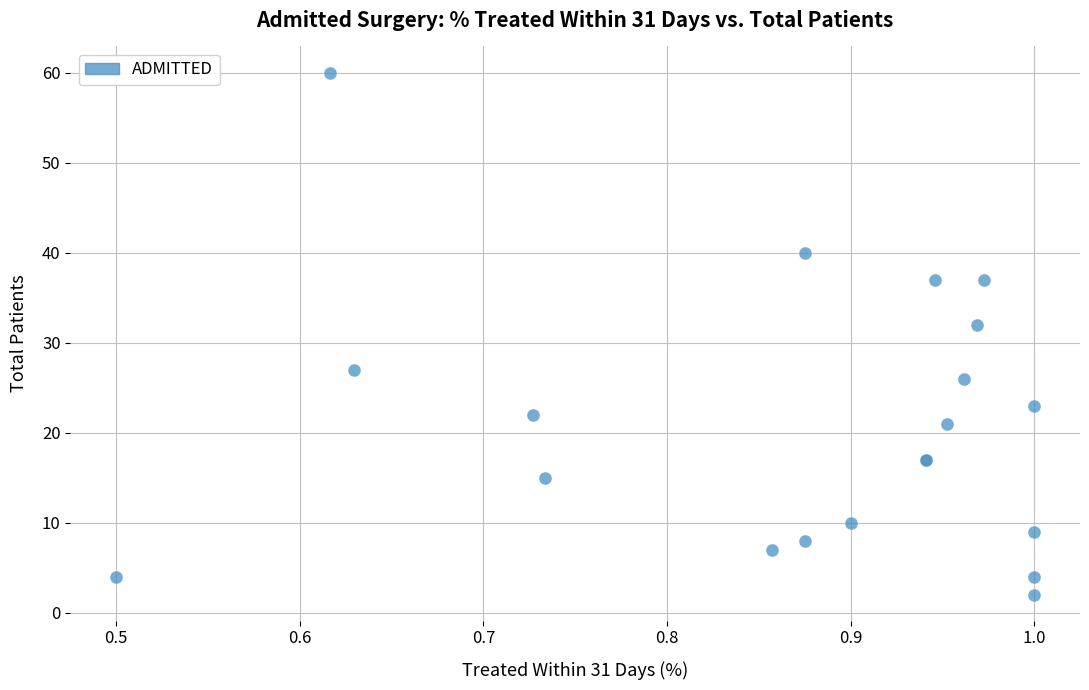

What Y value in the scatter plot is closest to 31?

32